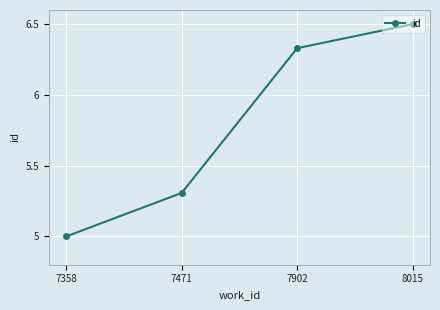

List the labels in order of value, smallest first.

7358, 7471, 7902, 8015